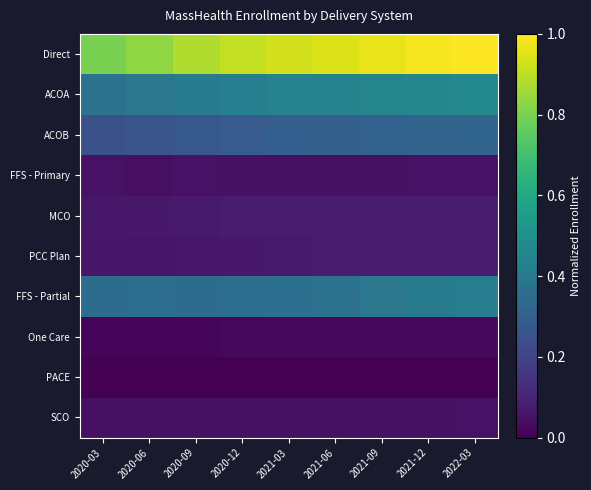

What is the total value across all series at 2022-03?

2.5